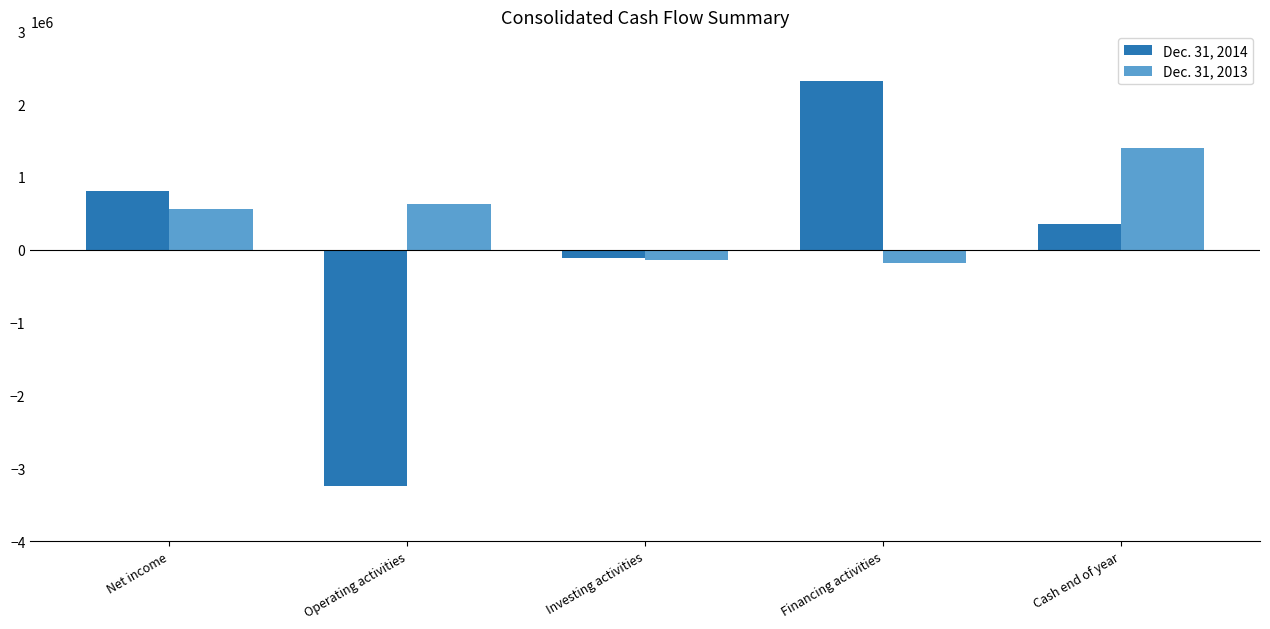

At which label does Dec. 31, 2014 reach its minimum?

Operating activities